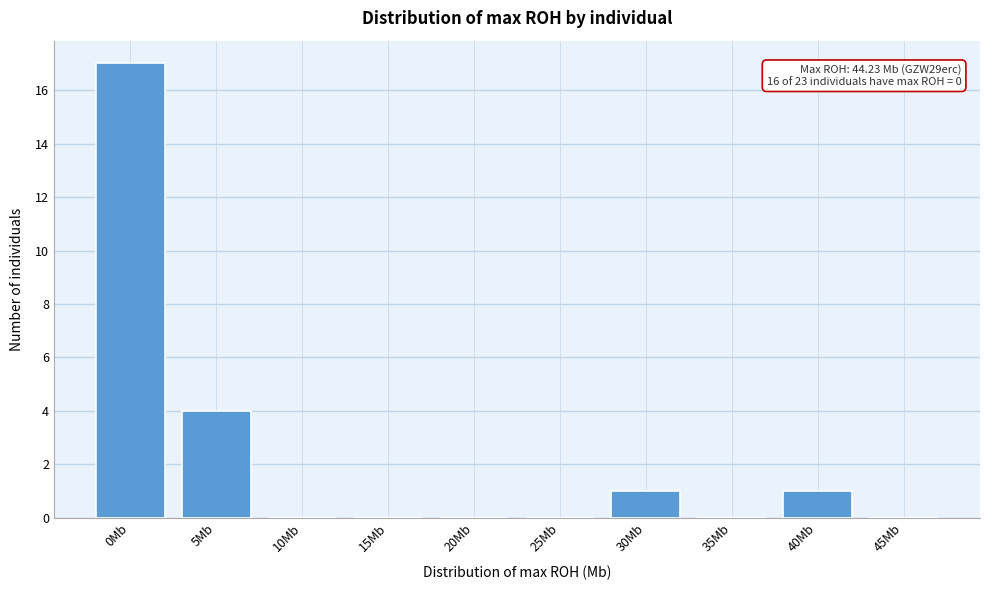

Reading right to left, extract all data points from this chart.

45Mb=0	40Mb=1	35Mb=0	30Mb=1	25Mb=0	20Mb=0	15Mb=0	10Mb=0	5Mb=4	0Mb=17